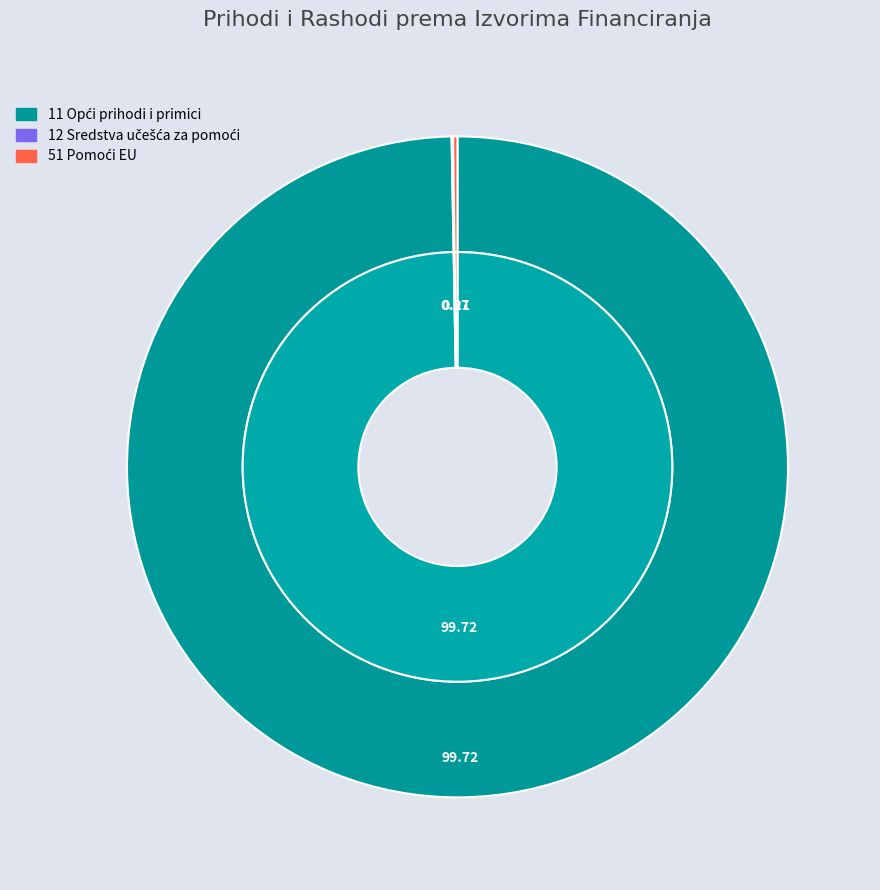

Does any single category account for the majority?

Yes